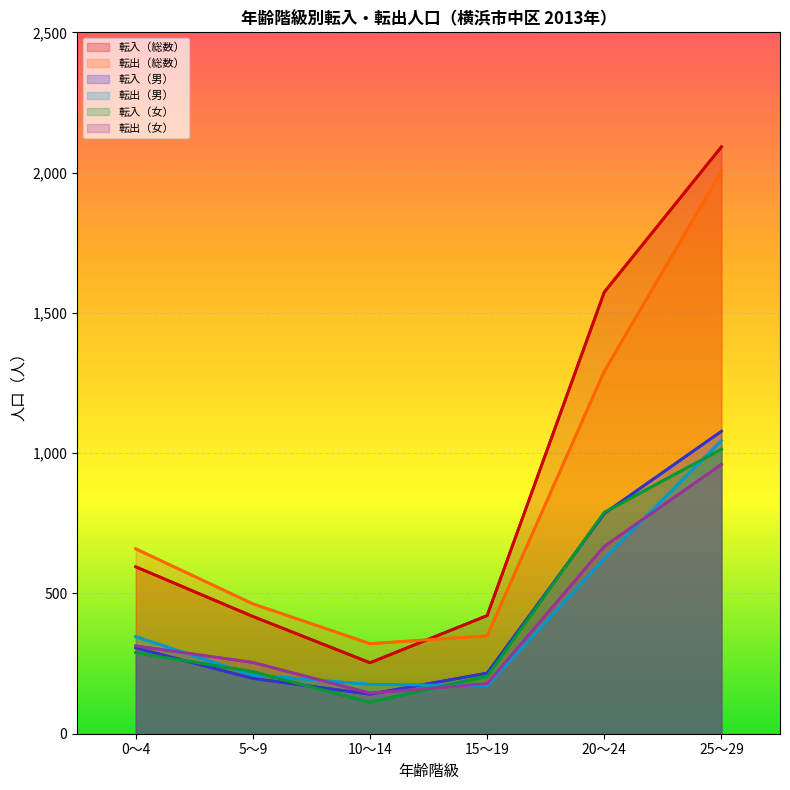

Reading left to right, list all the values displayed in this chart.

転入（総数）: 0～4=595	5～9=418	10～14=253	15～19=421	20～24=1574	25～29=2092
転出（総数）: 0～4=659	5～9=463	10～14=321	15～19=349	20～24=1292	25～29=2005
転入（男）: 0～4=306	5～9=197	10～14=141	15～19=216	20～24=785	25～29=1078
転出（男）: 0～4=346	5～9=209	10～14=176	15～19=171	20～24=624	25～29=1045
転入（女）: 0～4=289	5～9=221	10～14=112	15～19=205	20～24=789	25～29=1014
転出（女）: 0～4=313	5～9=254	10～14=145	15～19=178	20～24=668	25～29=960